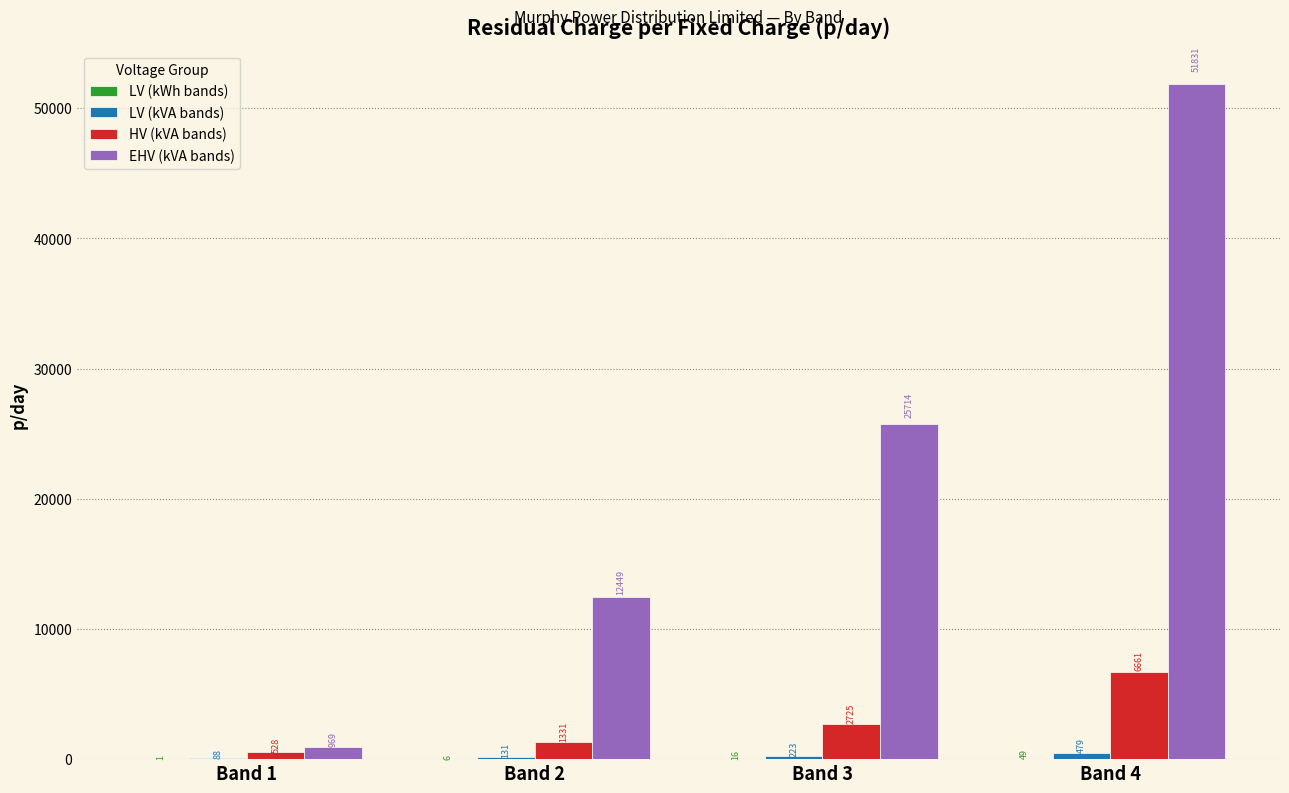

Where is EHV (kVA bands) nearest to the value 26400?

Band 3